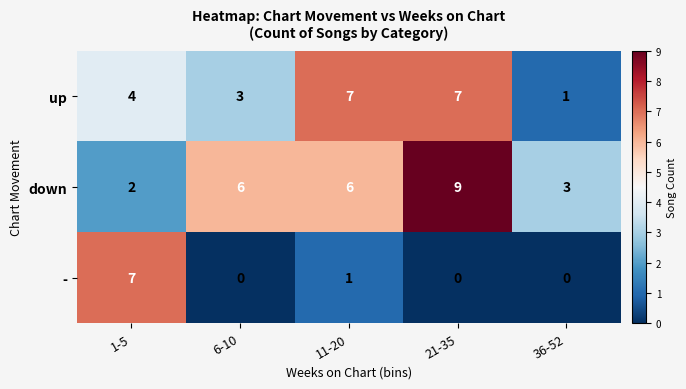

Count the - values in the range 0 to 1.

4